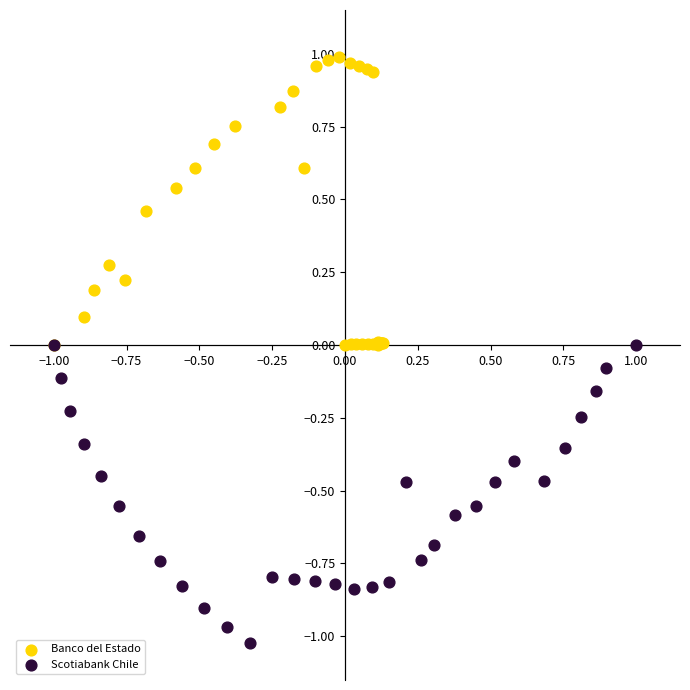

What are all the series names shown in the legend?

Banco del Estado, Scotiabank Chile